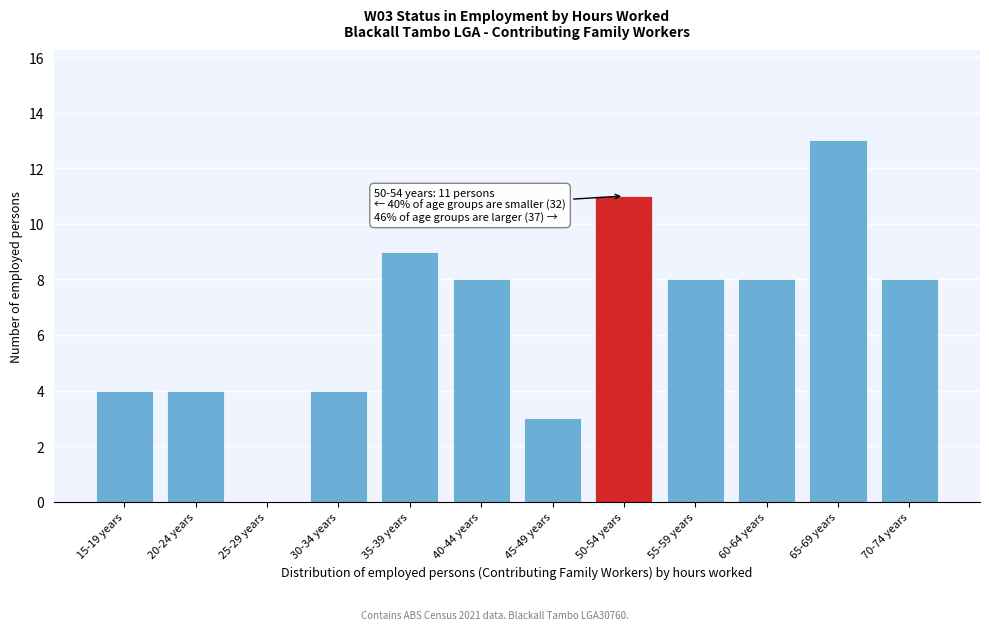

Reading left to right, list all the values displayed in this chart.

15-19 years=4	20-24 years=4	25-29 years=0	30-34 years=4	35-39 years=9	40-44 years=8	45-49 years=3	50-54 years=11	55-59 years=8	60-64 years=8	65-69 years=13	70-74 years=8